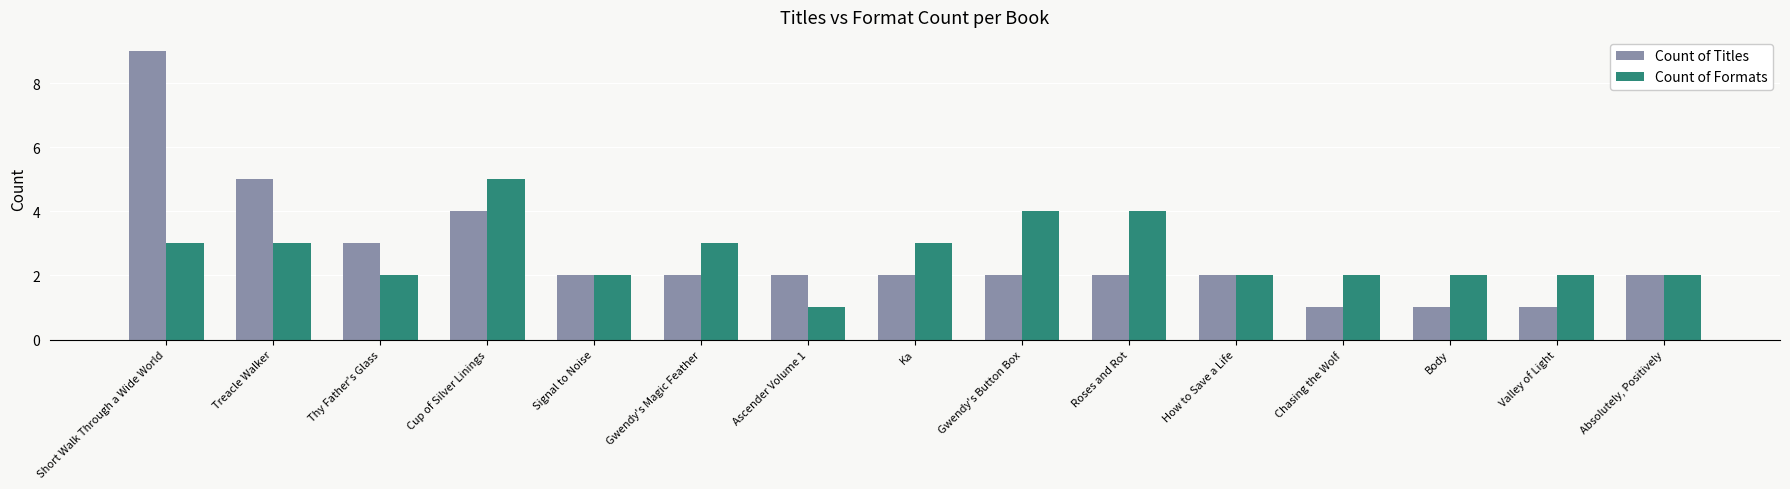

At which label does Count of Formats first exceed 2?

Short Walk Through a Wide World